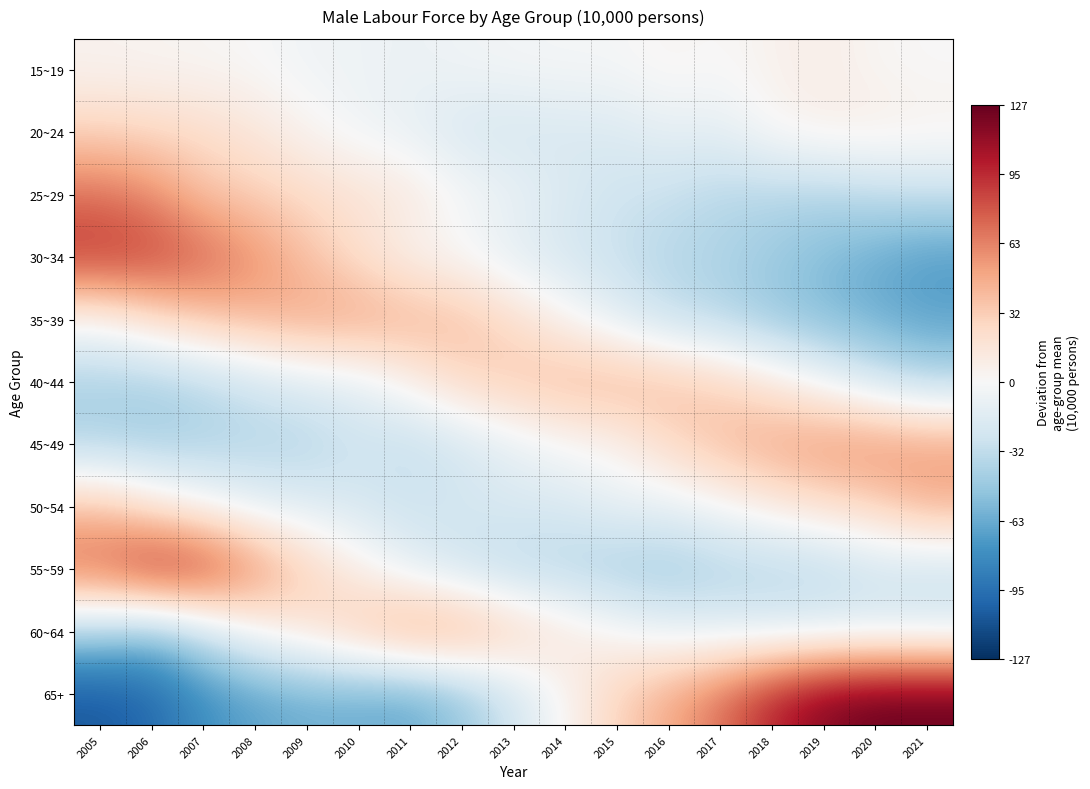

What is the spread (max minus min) of values at 2007?

170.8